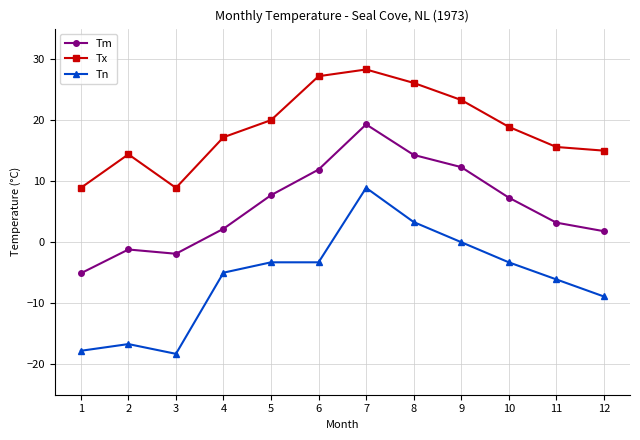

At which category does Tn reach its first local valley?

3